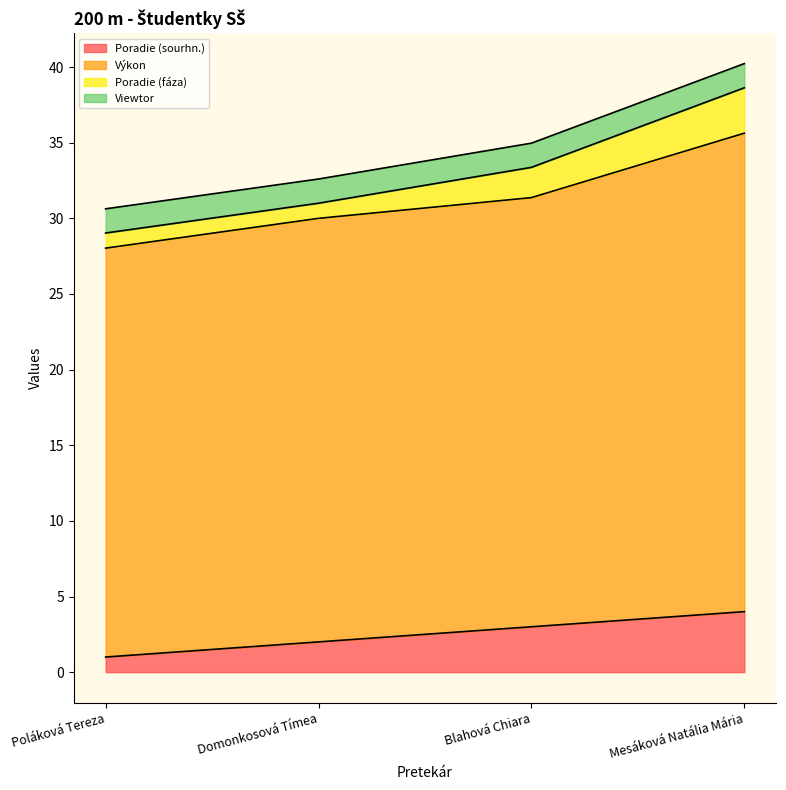

What is the value of the Poradie (sourhn.) point at the 3rd from the left?

3.0